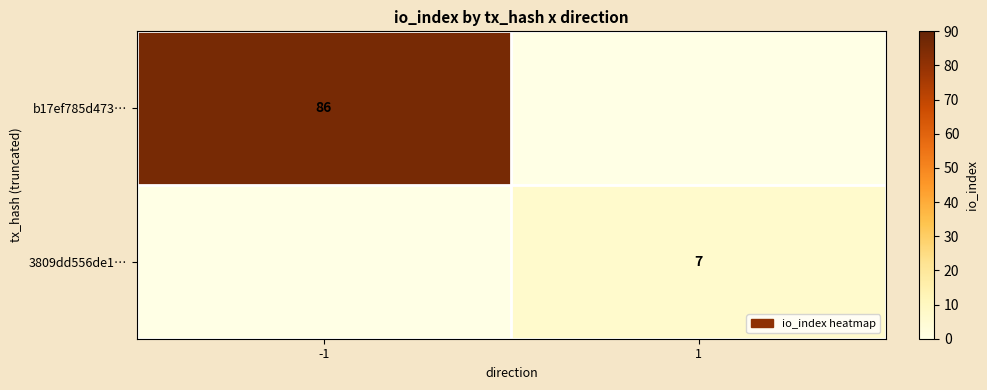

Is the value of 3809dd556de1… at 1 greater than the value of b17ef785d473… at -1?

No